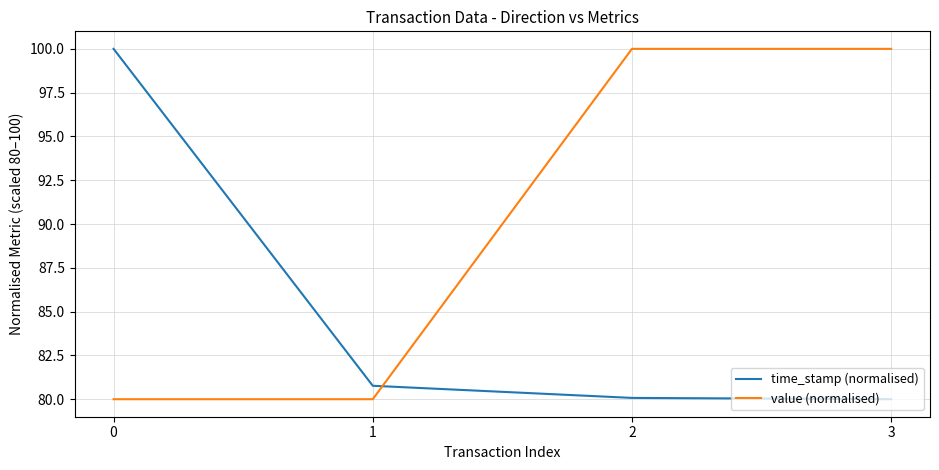

At how many categories does at least one series exceed 98?

3